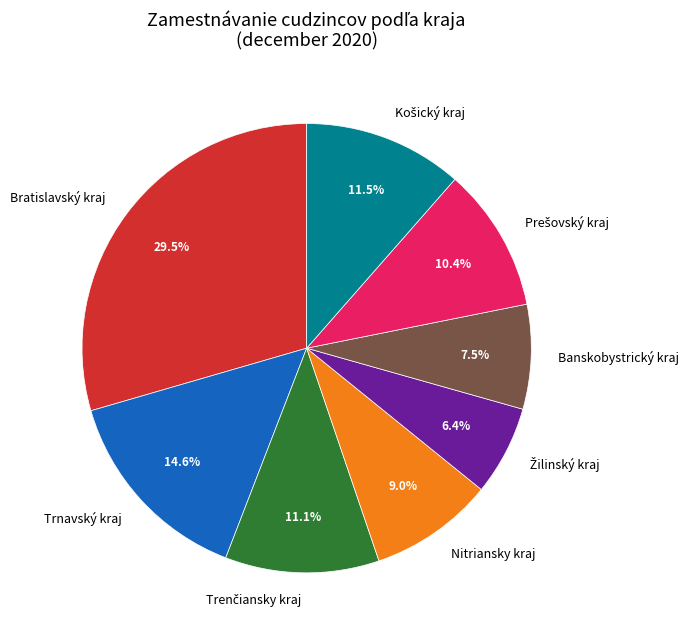

True or false: Nitriansky kraj accounts for 9% of the total.

True